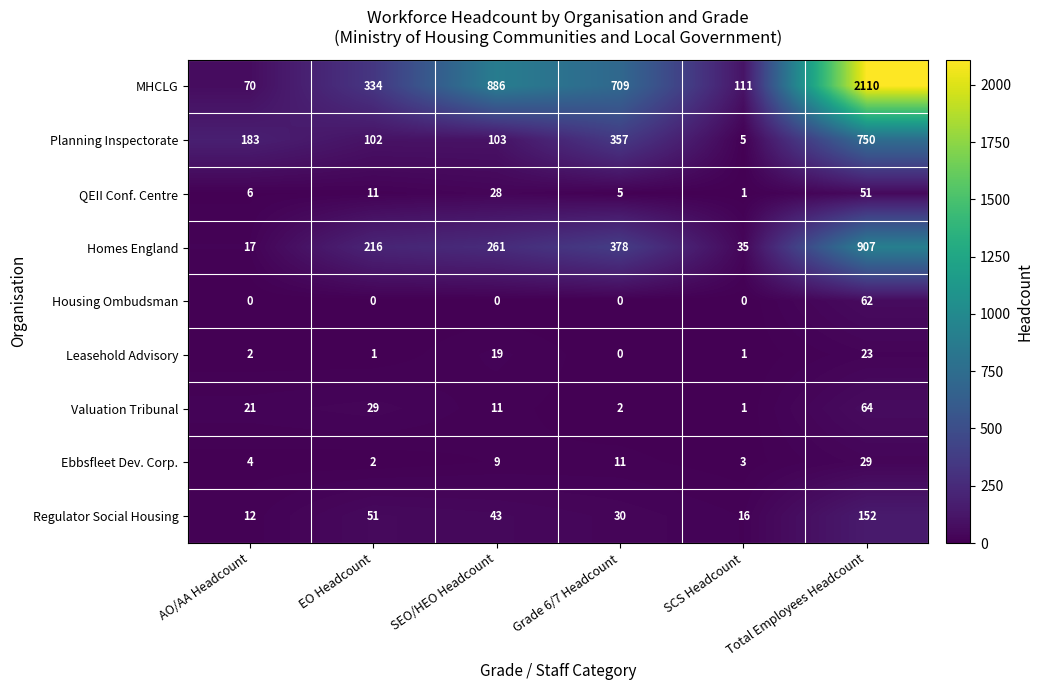

Which label corresponds to the largest value in the chart?

Total Employees Headcount